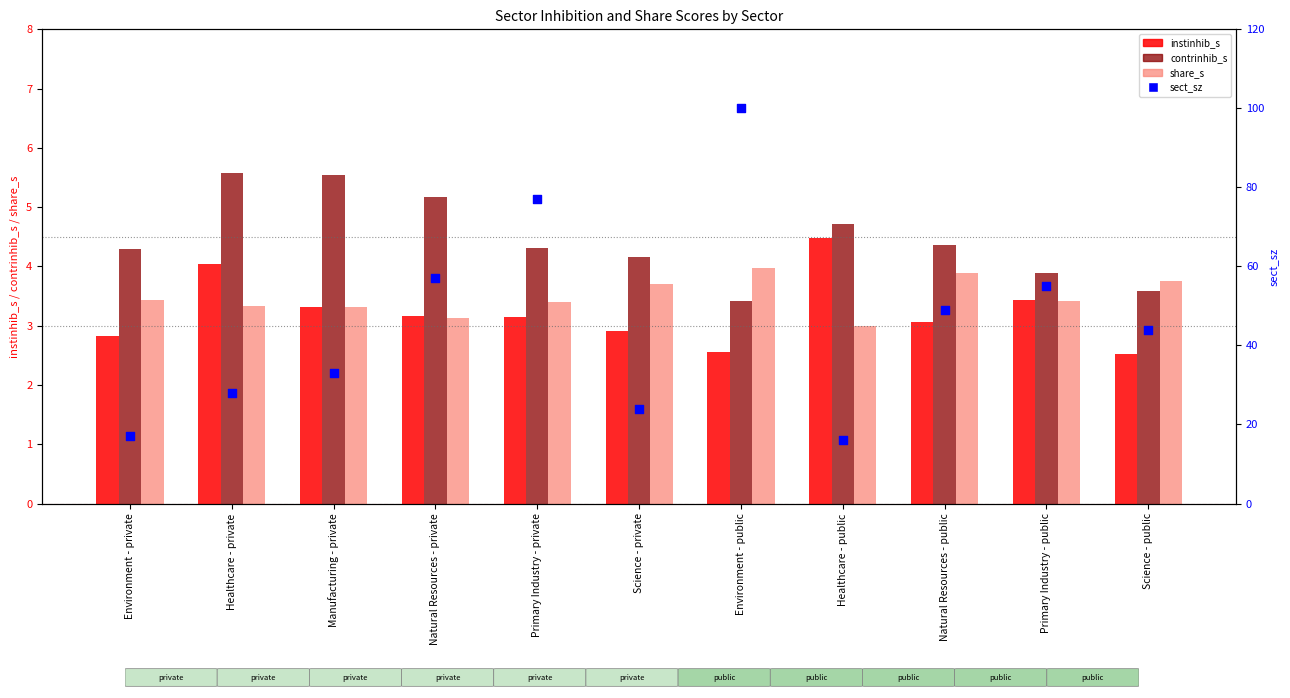

Is the value of share_s at Science - public greater than the value of sect_sz at Science - private?

No